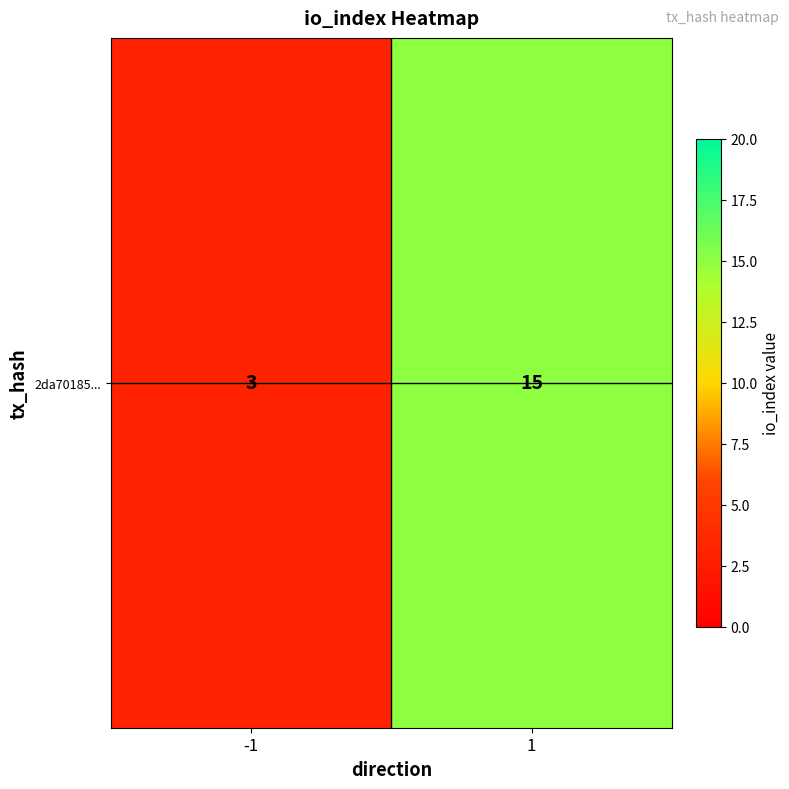

What is the change in value from -1 to 1?

+12